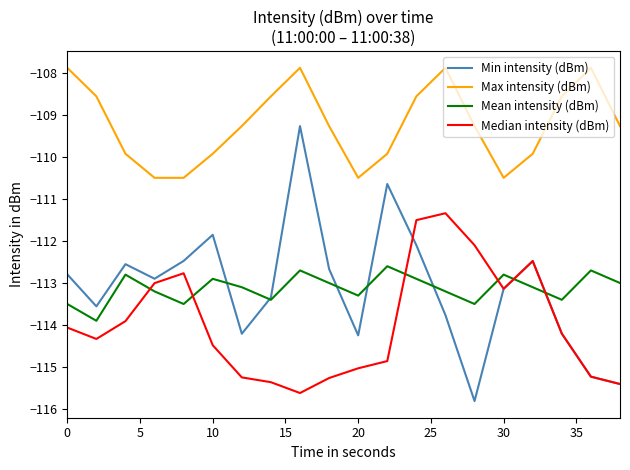

Which series ends up on top after the final intersection of Mean intensity (dBm) and Min intensity (dBm)?

Mean intensity (dBm)